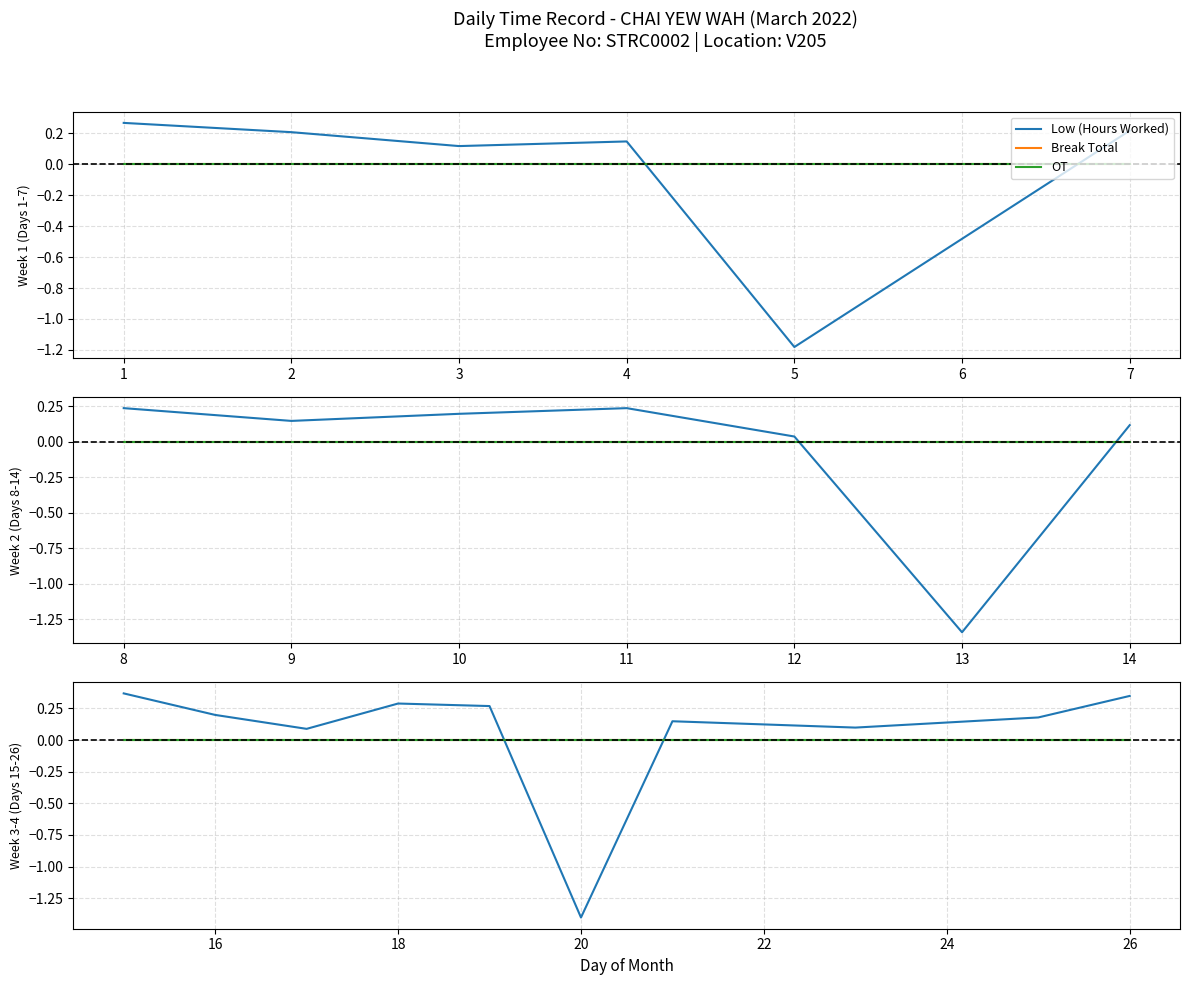

Rank the series by their maximum value, from highest to lowest.

Low (Hours Worked), Break Total, OT